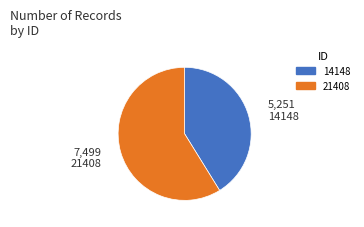

Which category has the smallest portion of the pie?

14148